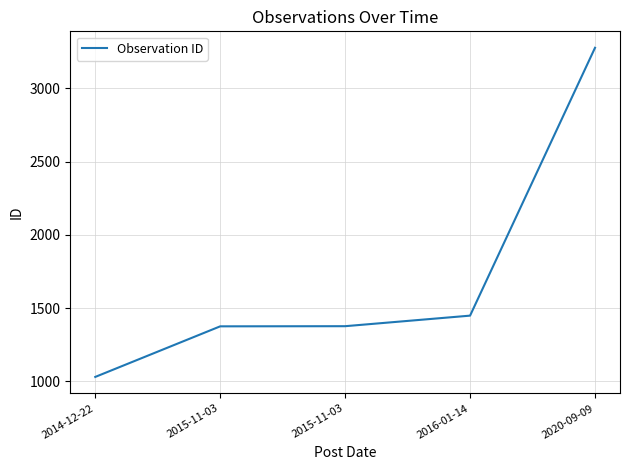

How many lines are shown in the chart?

1